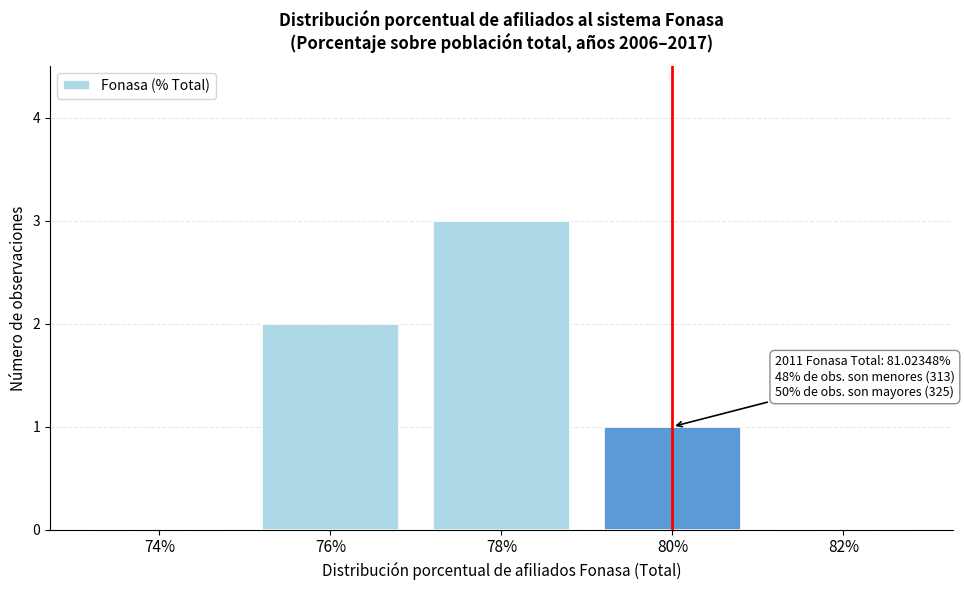

Reading right to left, extract all data points from this chart.

82%=0	80%=1	78%=3	76%=2	74%=0